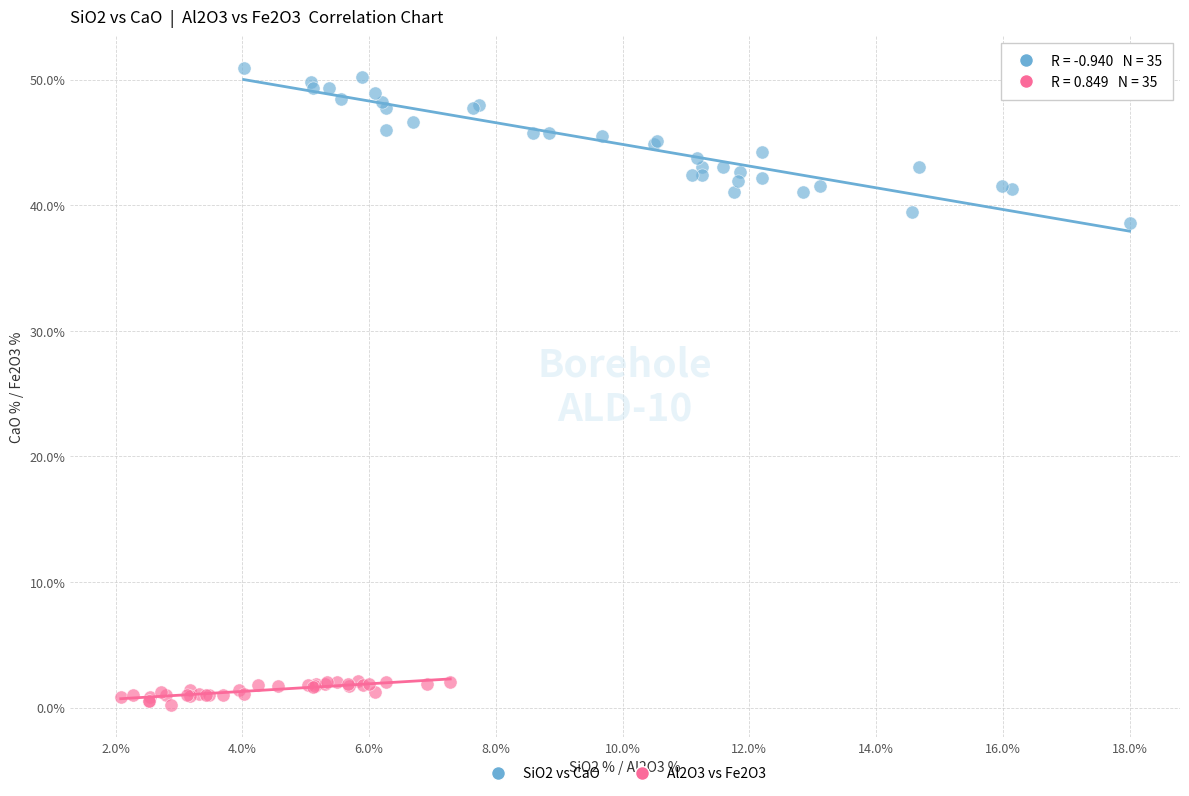

What are all the series names shown in the legend?

SiO2 vs CaO, Al2O3 vs Fe2O3